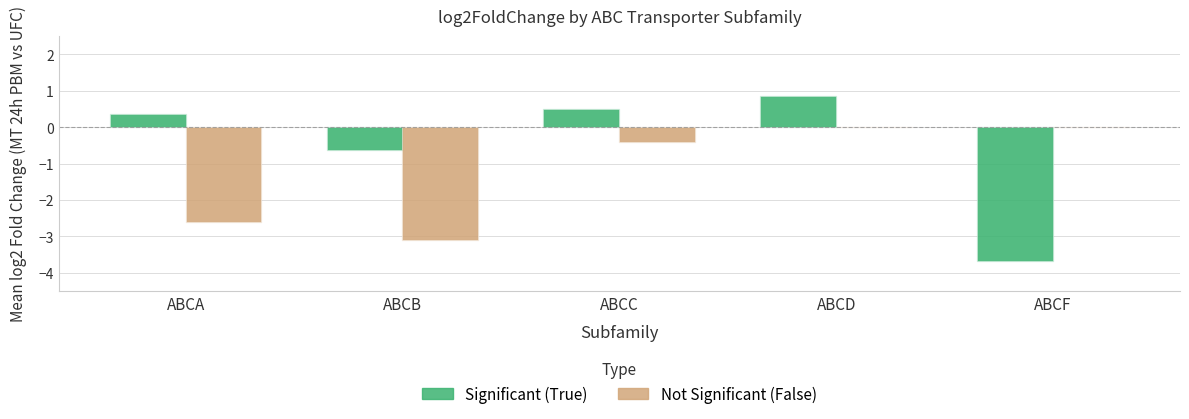

What is the greatest value displayed?

0.8